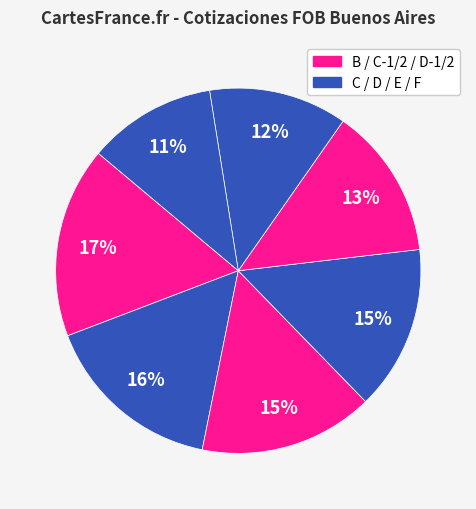

To the nearest percent, what is the average slice percentage?

14%